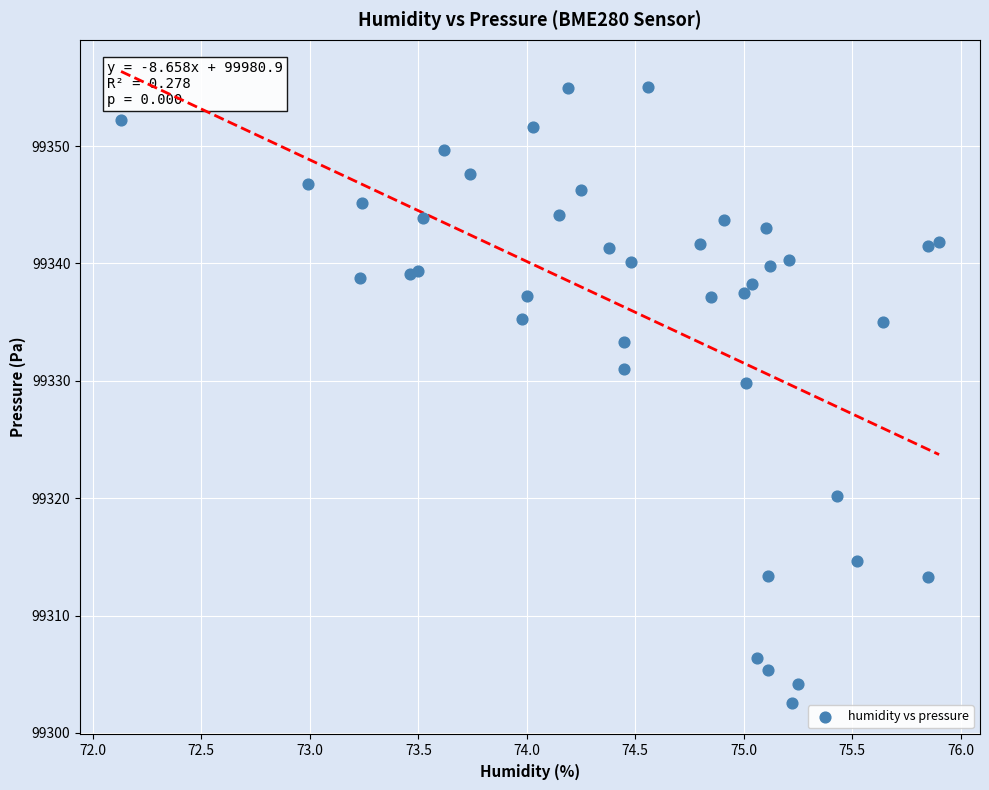

What Y value in the scatter plot is closest to 99328?

99329.8